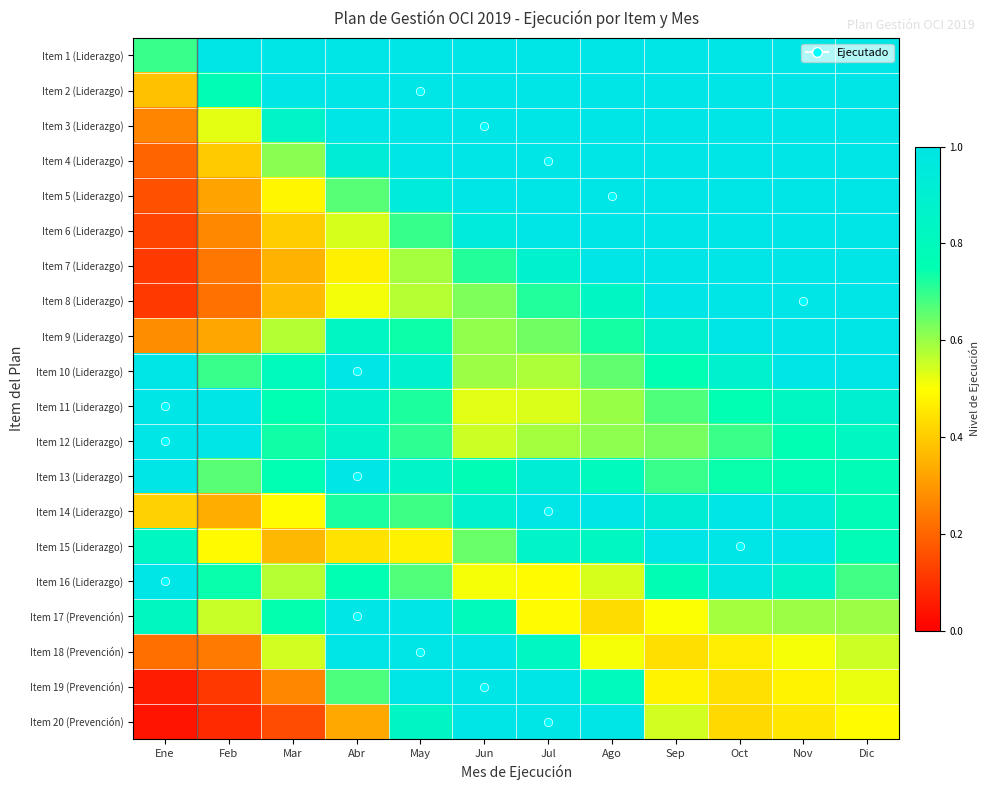

Rank the series by their maximum value, from lowest to highest.

Item 1 (Liderazgo), Item 2 (Liderazgo), Item 3 (Liderazgo), Item 4 (Liderazgo), Item 5 (Liderazgo), Item 6 (Liderazgo), Item 7 (Liderazgo), Item 8 (Liderazgo), Item 9 (Liderazgo), Item 10 (Liderazgo), Item 11 (Liderazgo), Item 12 (Liderazgo), Item 13 (Liderazgo), Item 14 (Liderazgo), Item 15 (Liderazgo), Item 16 (Liderazgo), Item 17 (Prevención), Item 18 (Prevención), Item 19 (Prevención), Item 20 (Prevención)